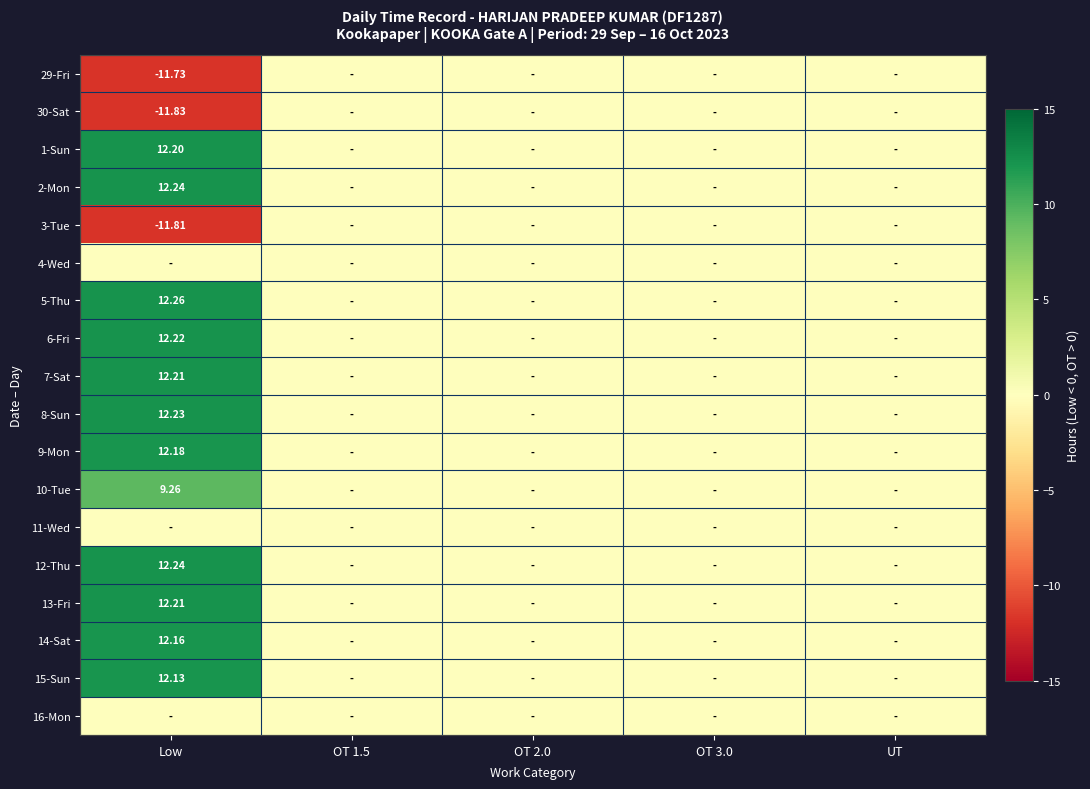

Is the value of 10-Tue at OT 3.0 greater than the value of 30-Sat at OT 1.5?

No